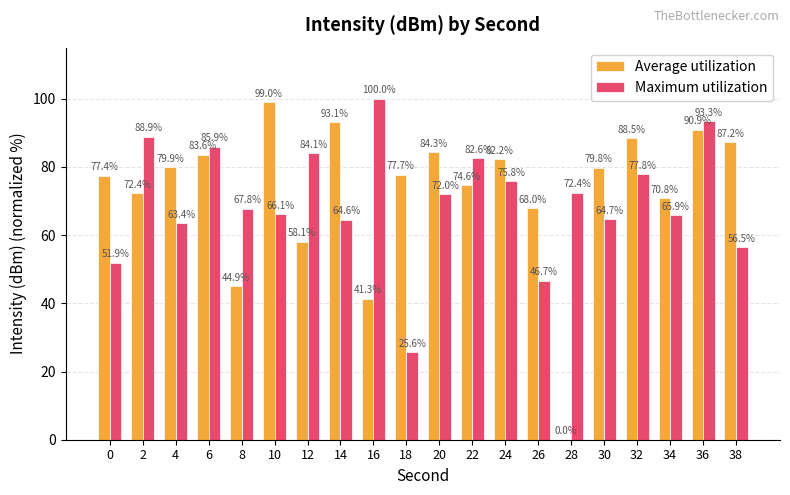

Are the bars grouped side by side (vs. stacked)?

Yes